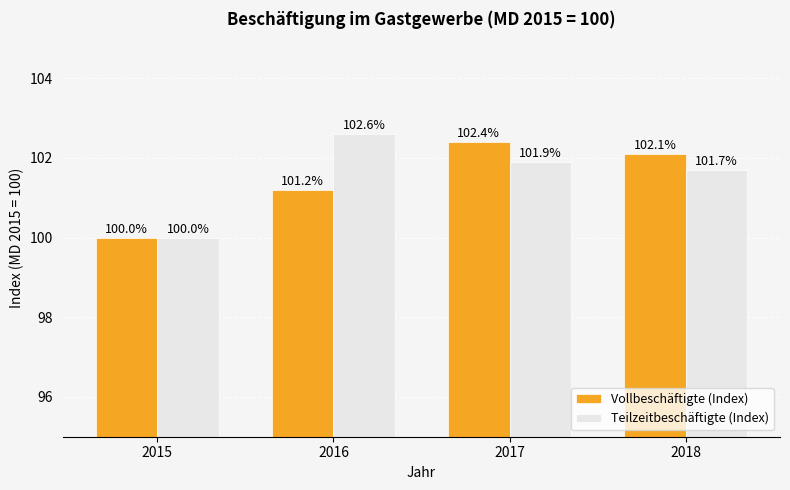

How many groups of bars are there?

4